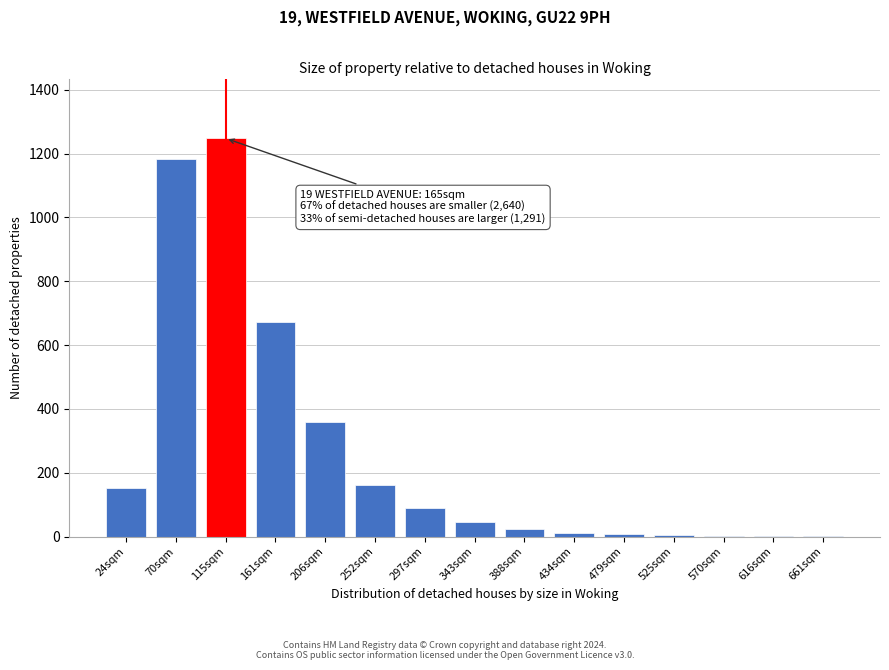

What is the sum of all values?

3965